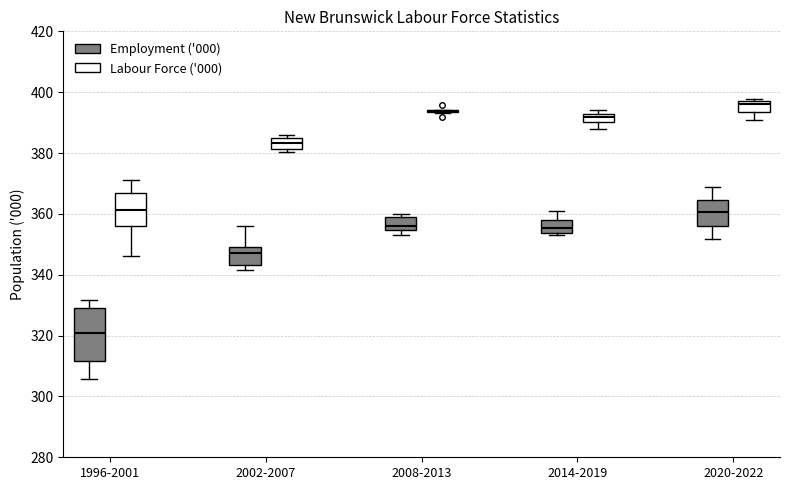

Where does the upper whisker of the box for 1996-2001 (Labour Force ('000)) end on the y-axis? The values are not printed on the chart, so give them approximately, as read against the axis.

372